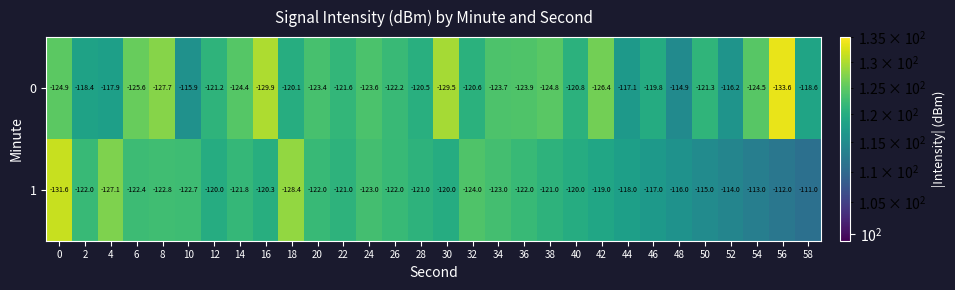

What is the highest value of the 1 series?

-111.0